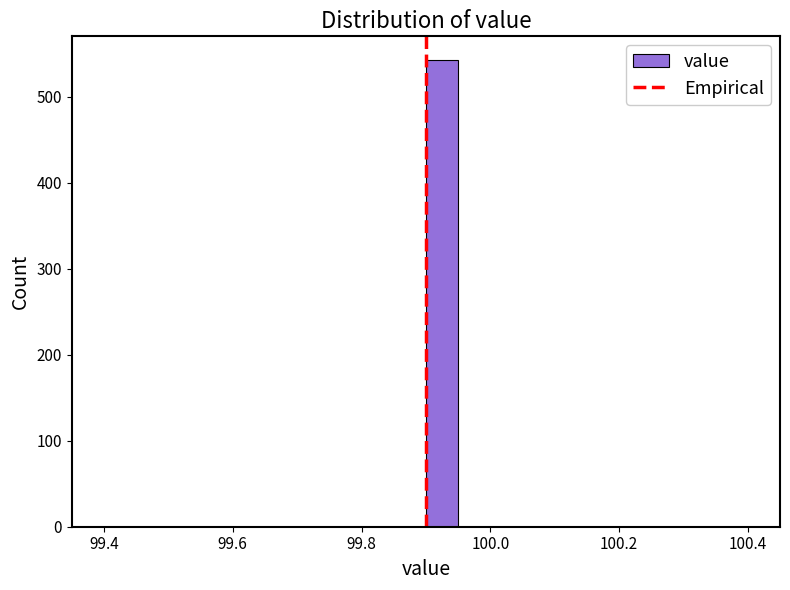

Read against the x-axis, roughly where is the centre of the tallest bar?

99.92